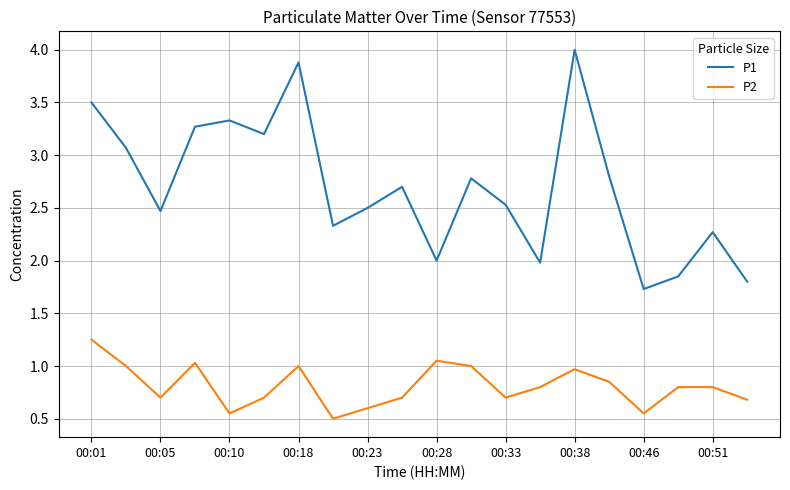

List the series in order of their peak value, lowest first.

P2, P1